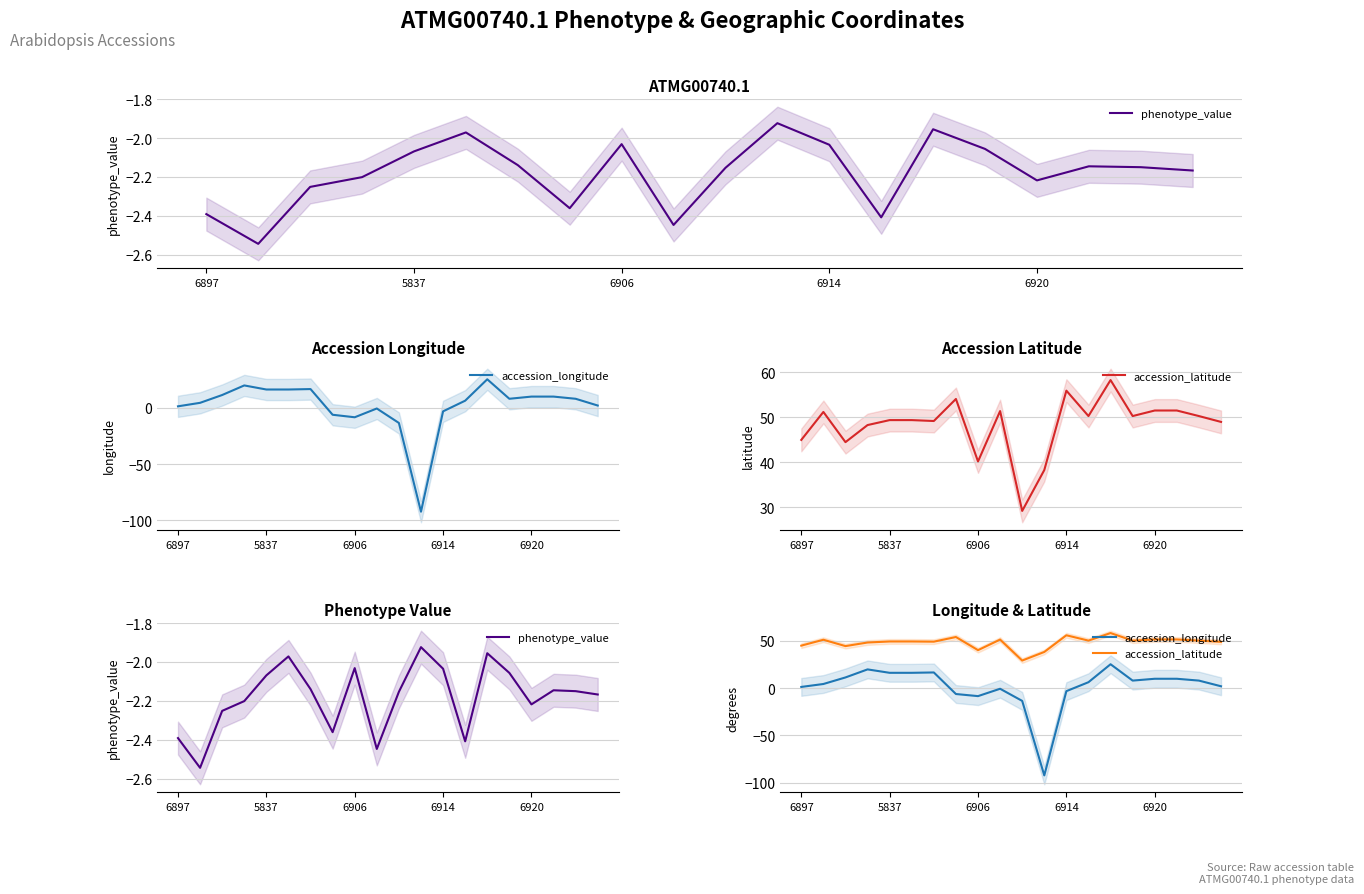

True or false: phenotype_value and accession_latitude intersect in this chart.

False